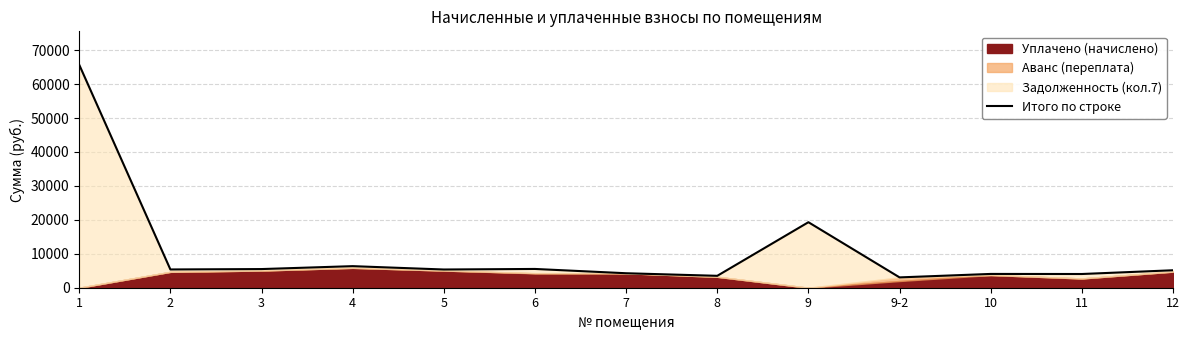

The chart shows a value of 2211.8 at 3. True or false?

False